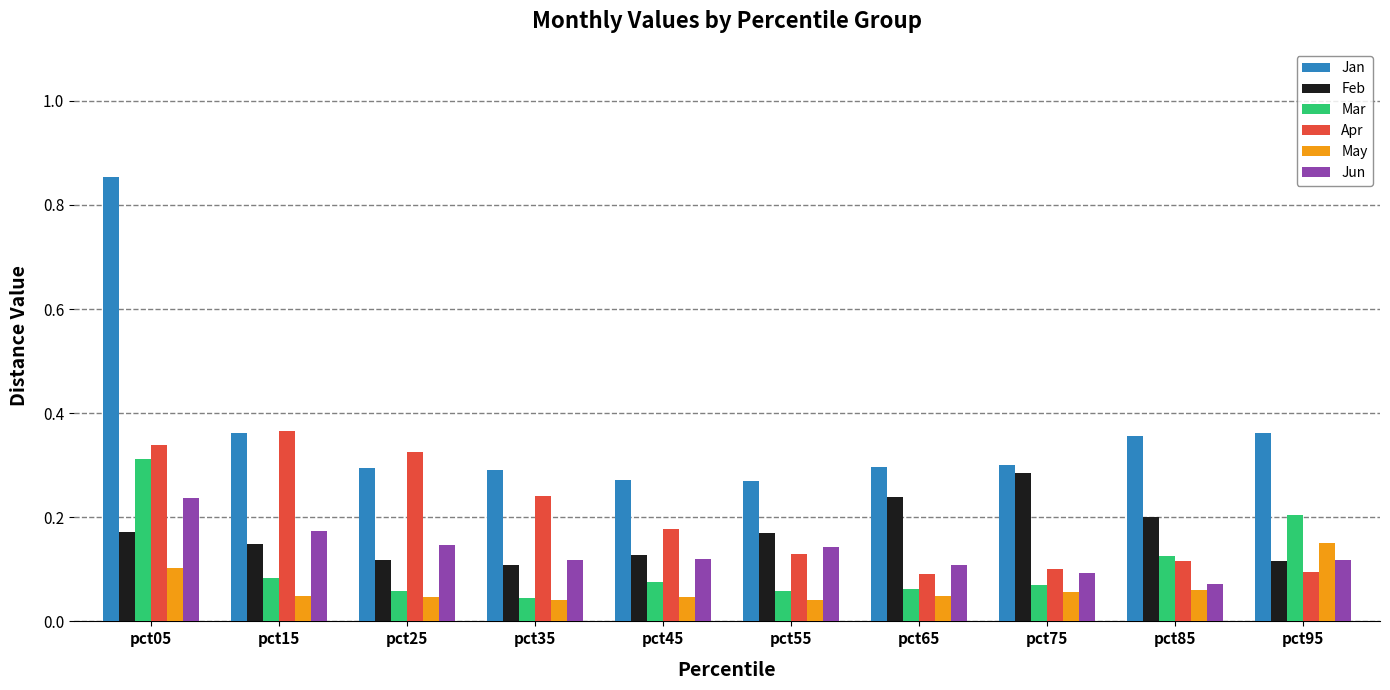

The Feb series shows 0.1 at pct85. True or false?

False